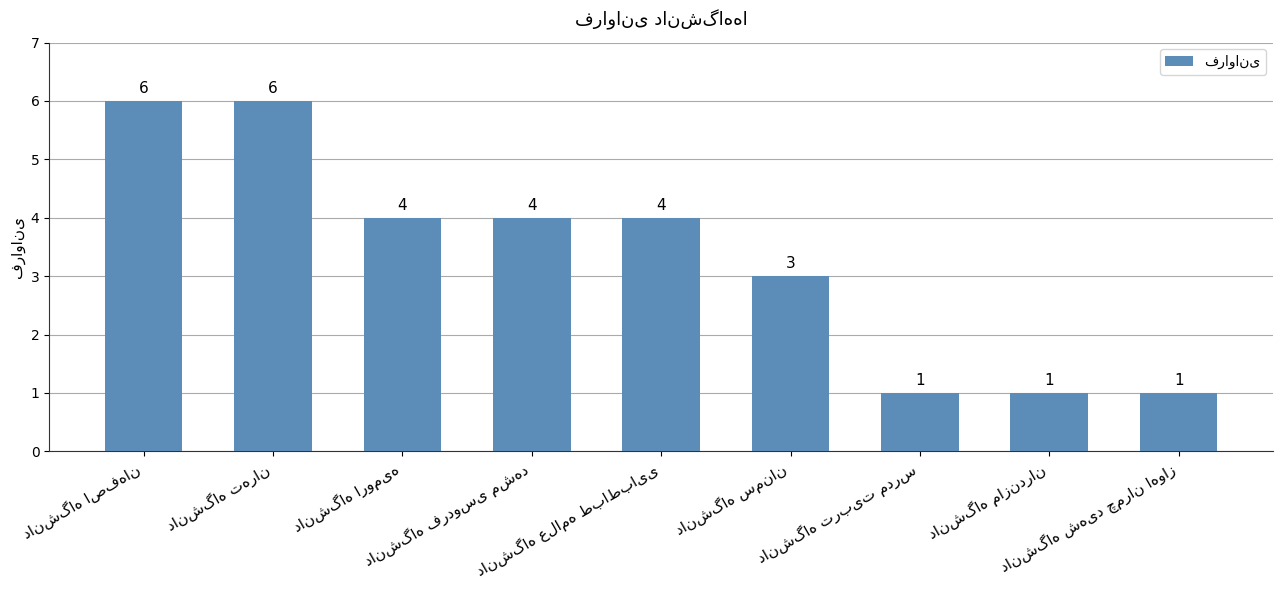

How many series are shown in this chart?

1